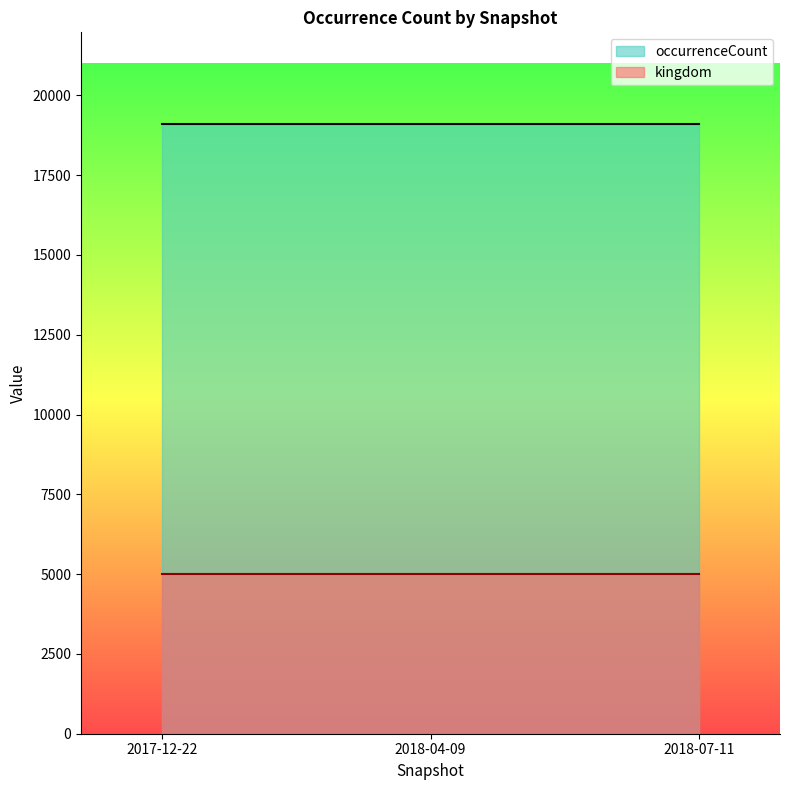

What is the total value across all series at 2018-04-09?

24110